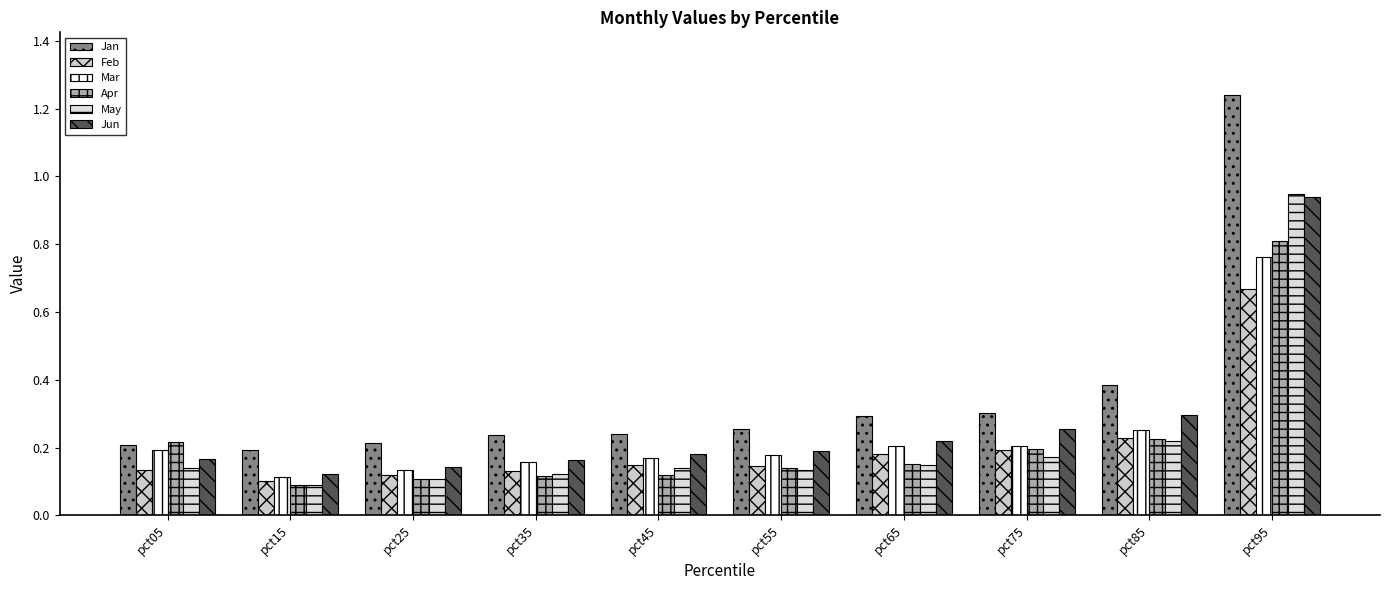

Rank the series at pct95 from lowest to highest value.

Feb, Mar, Apr, Jun, May, Jan